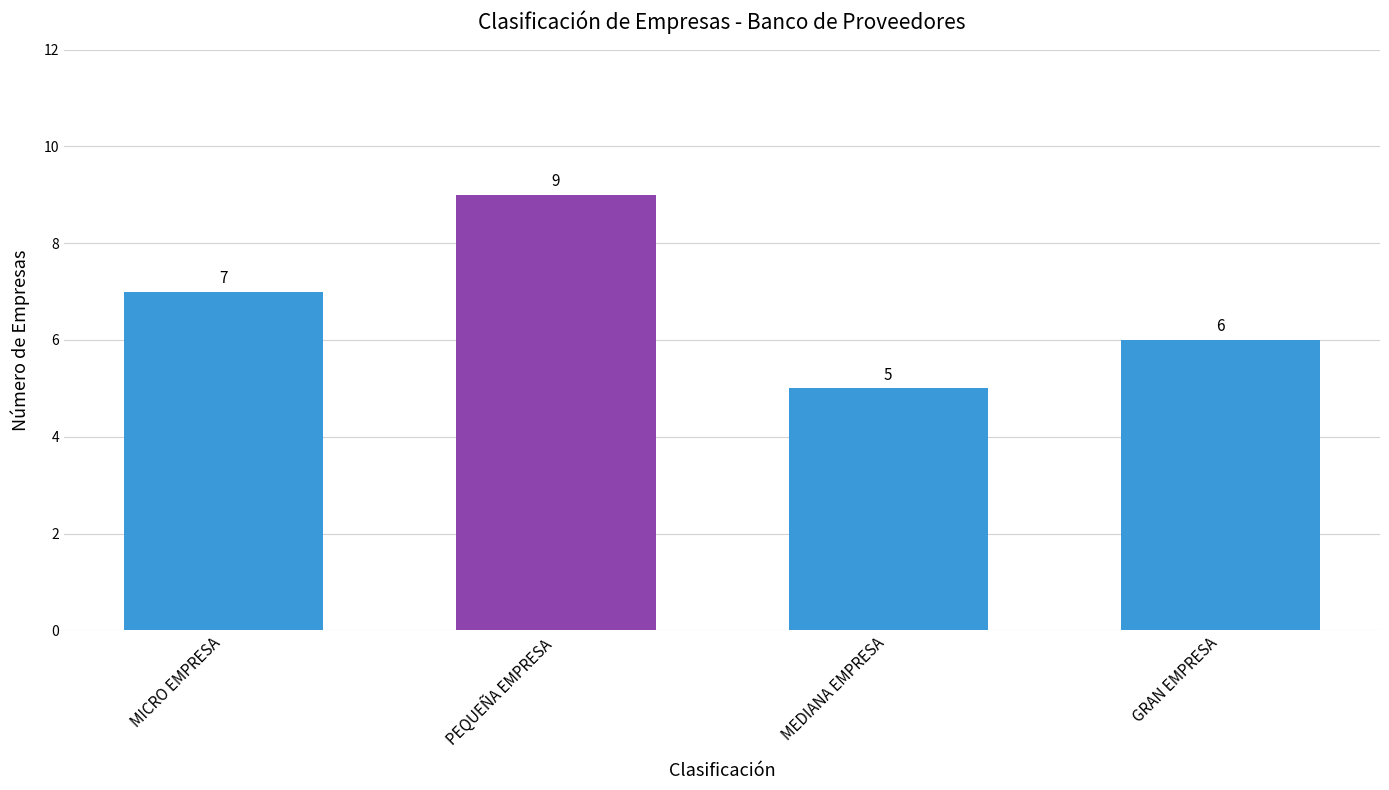

What is the label of the 2nd bar from the right?

MEDIANA EMPRESA